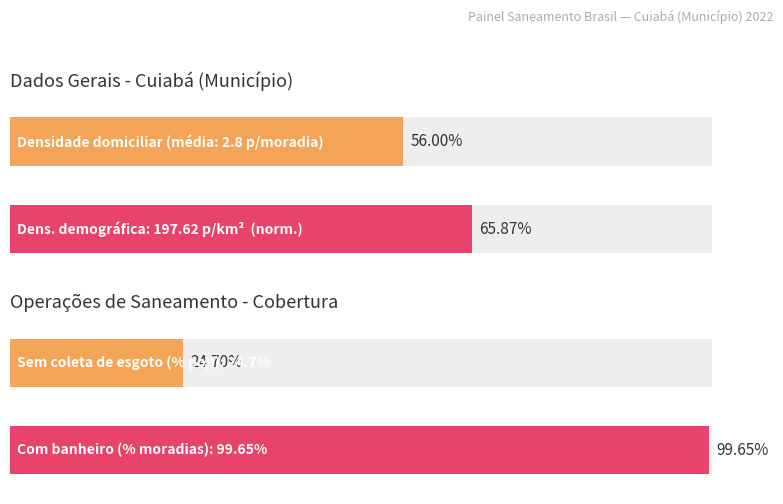

Are the bars grouped side by side (vs. stacked)?

Yes